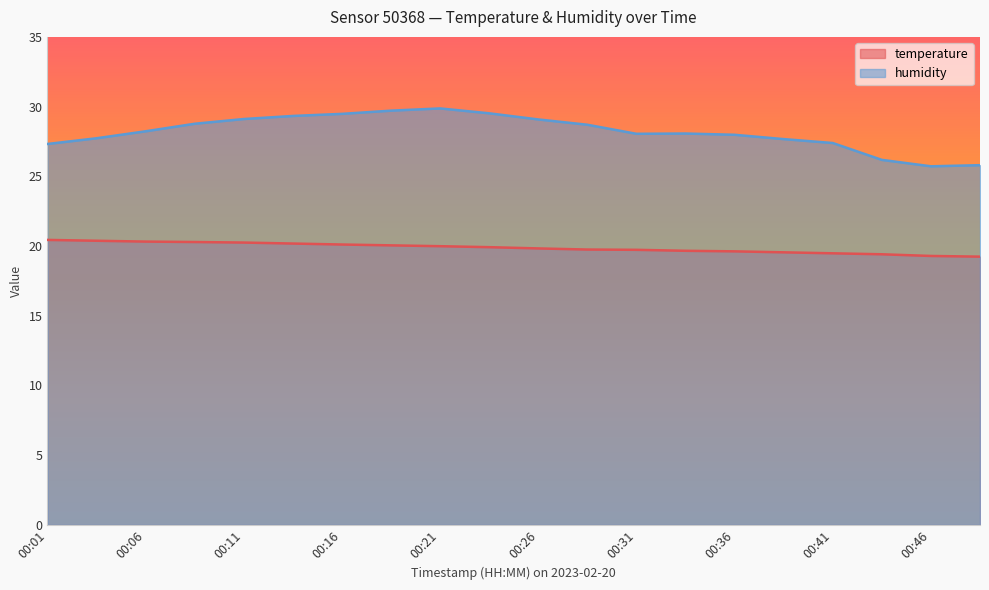

Is it true that temperature equals 19.7 at 00:34?

True